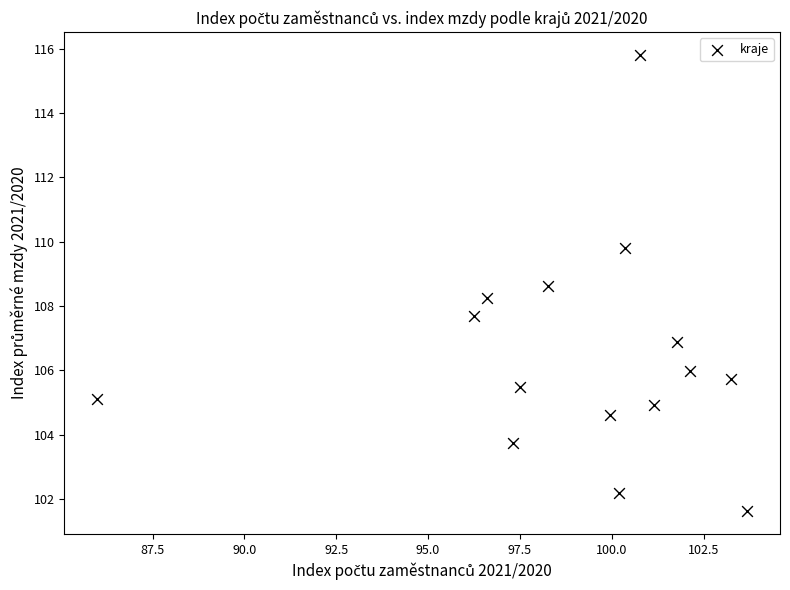

What is the range of Y values (max minus min)?

14.2